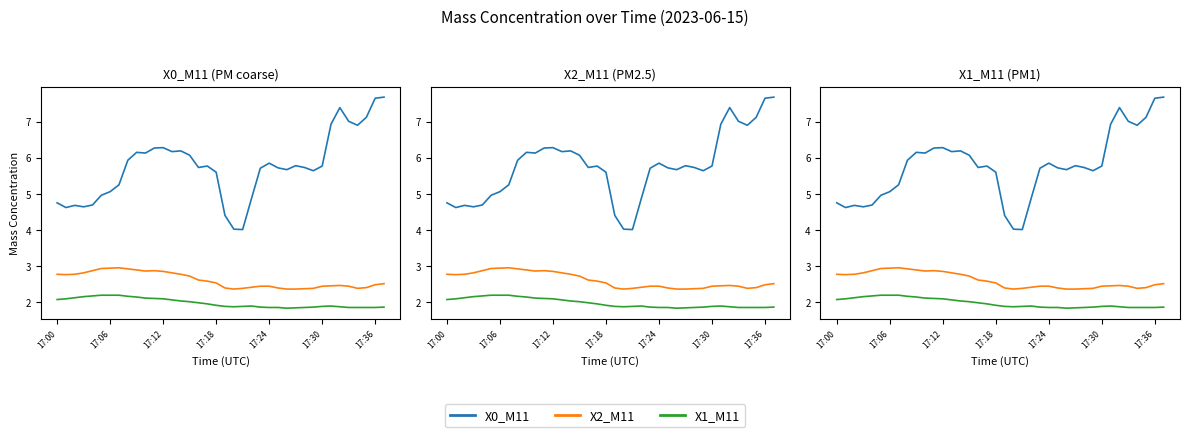

What is the minimum value shown in the chart?

1.8